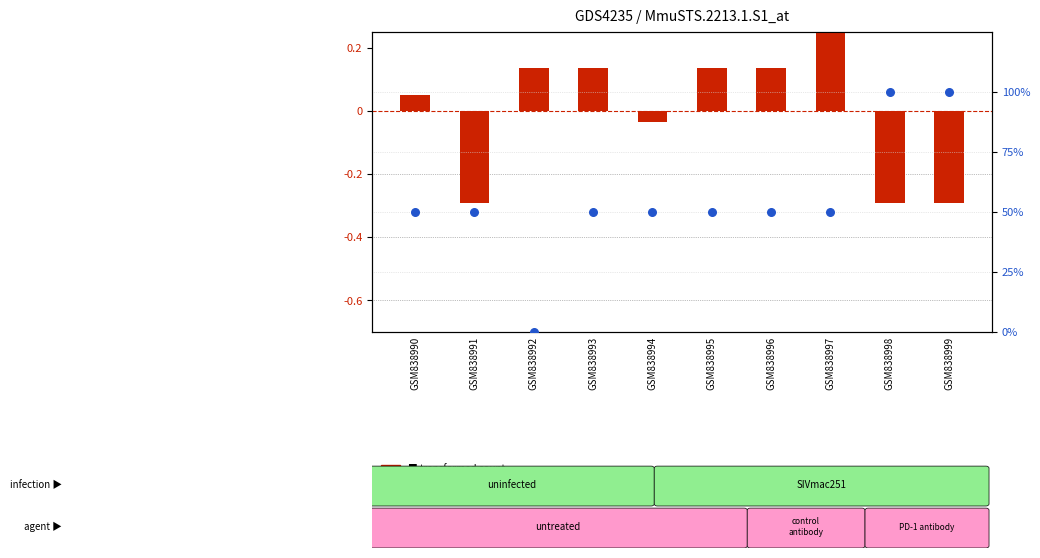

Is the value of percentile rank within the sample at GSM838993 greater than the value of transformed count at GSM838999?

Yes